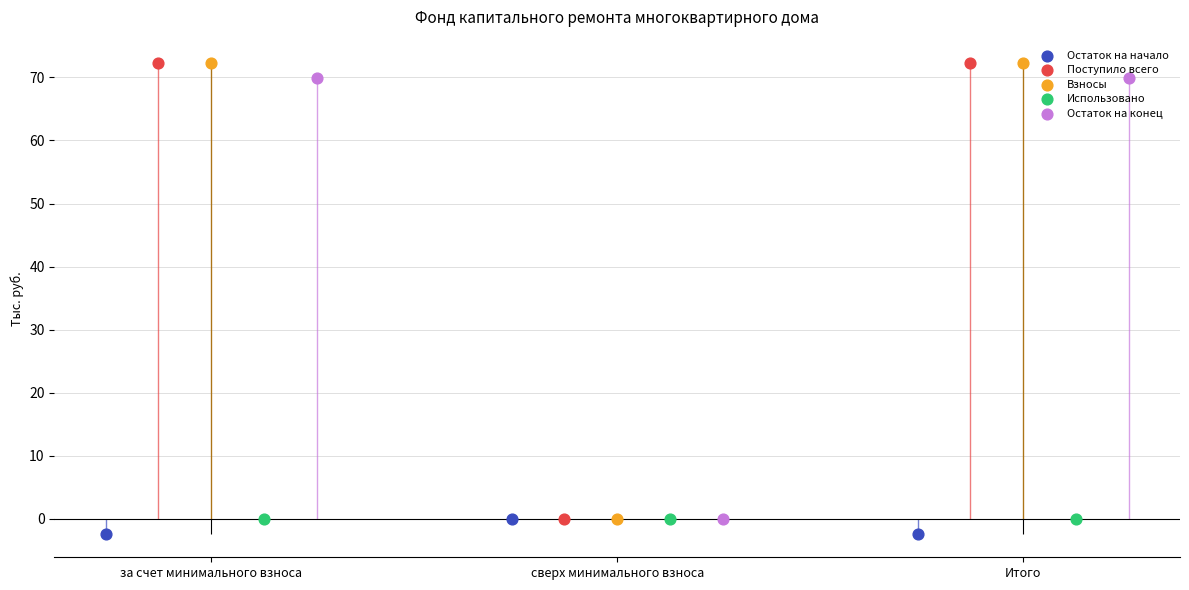

What are all the series names shown in the legend?

Остаток на начало, Поступило всего, Взносы, Использовано, Остаток на конец